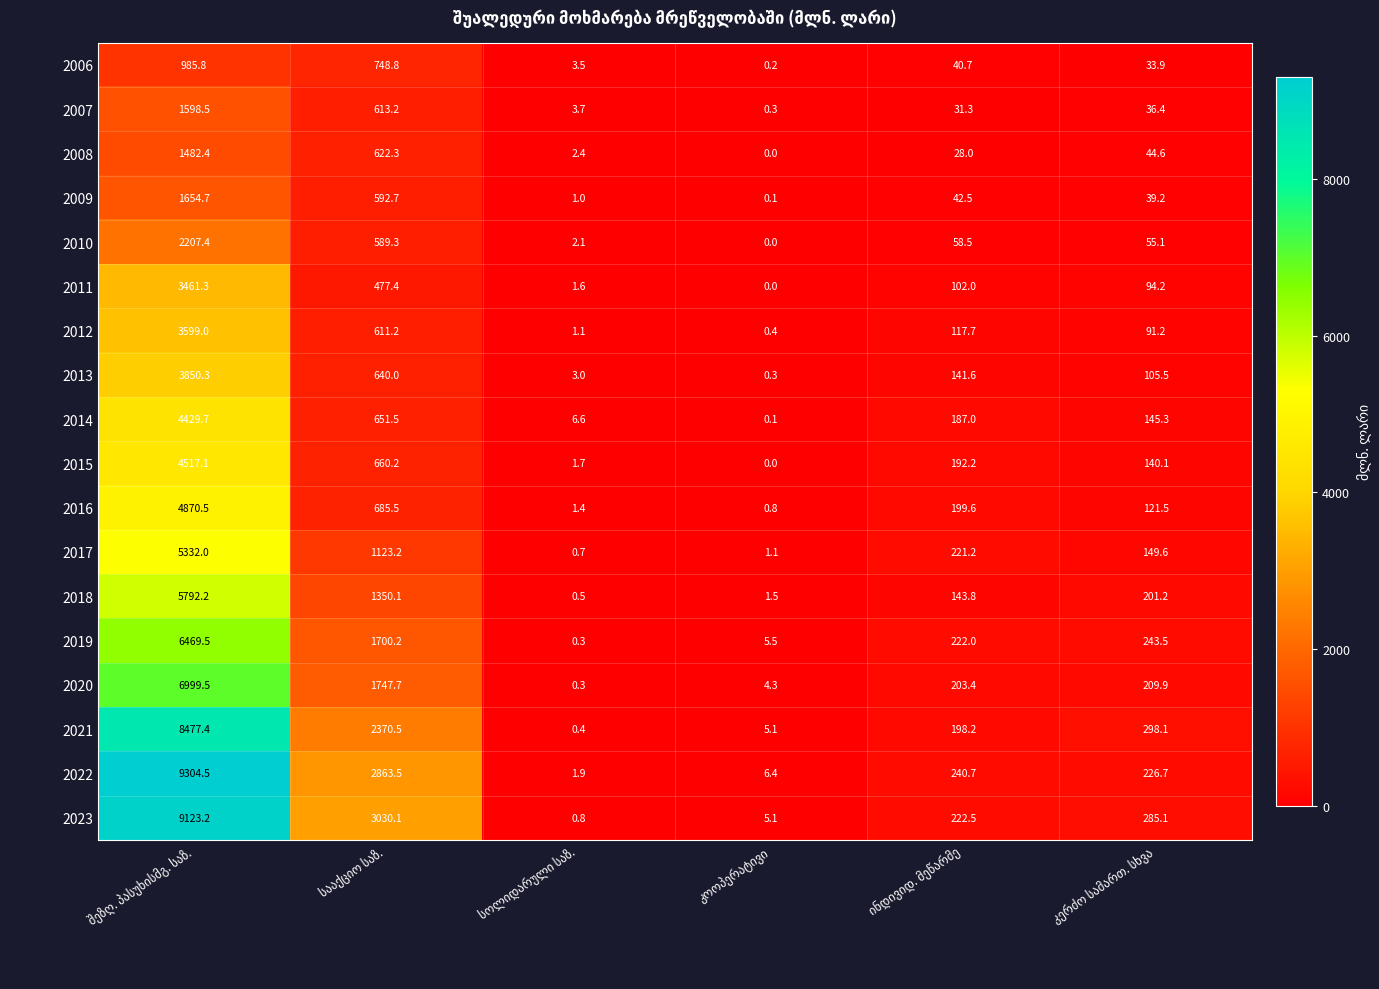

Which series has the widest spread of values?

2022